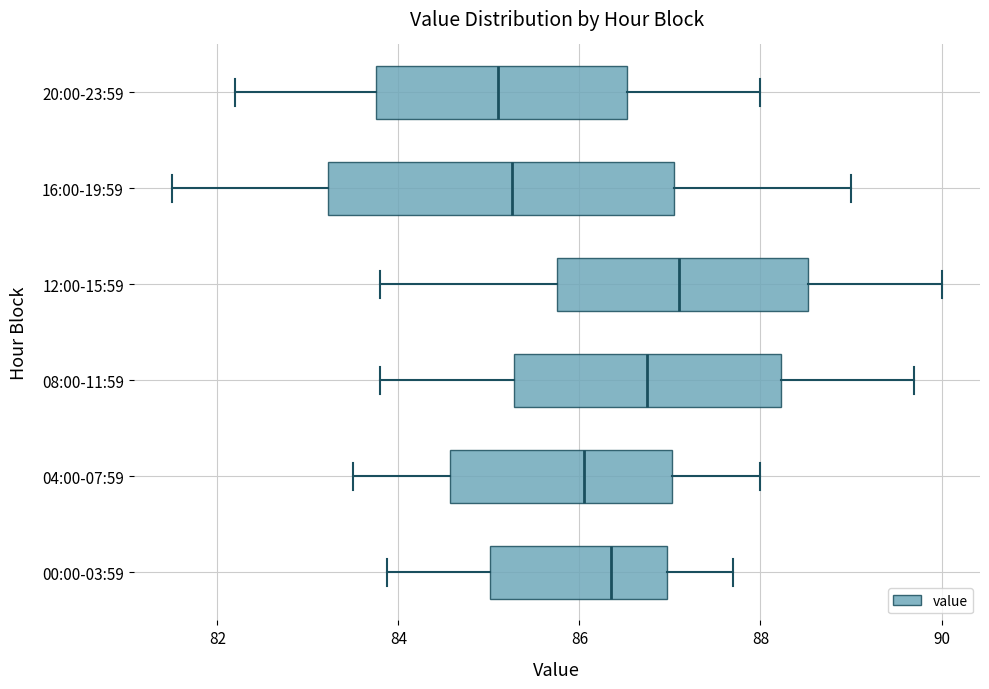

Which box's median line is the furthest to the right?

12:00-15:59